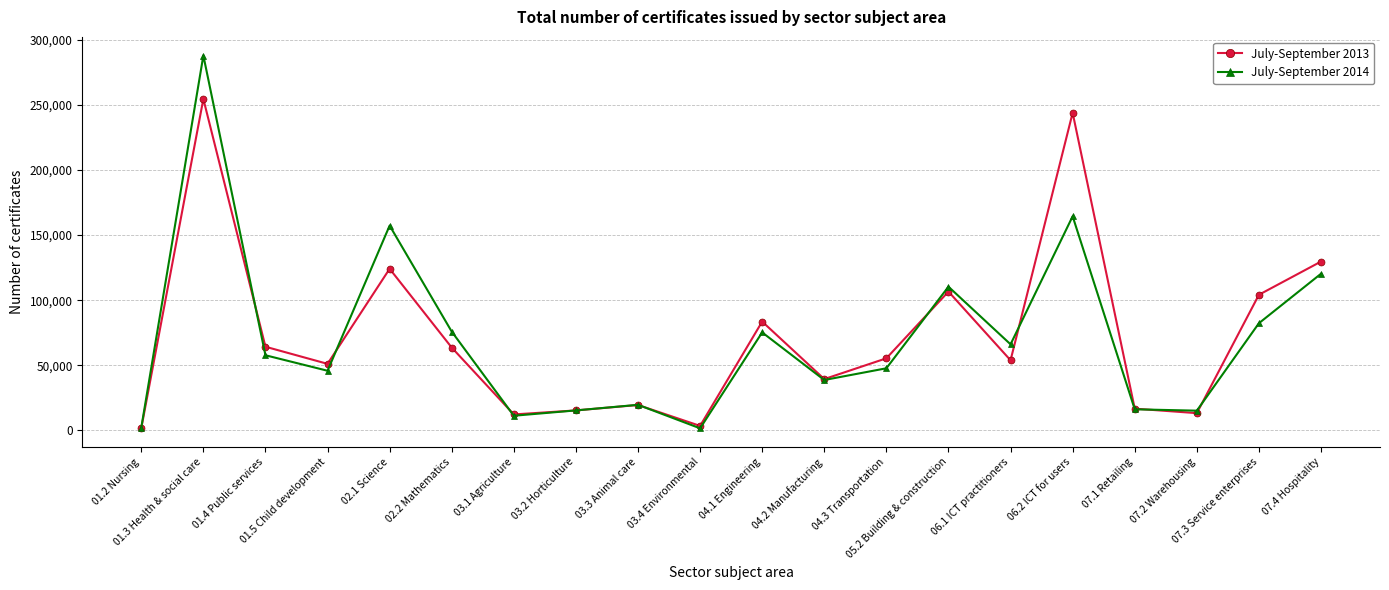

Between 06.2 ICT for users and 07.1 Retailing, which series saw the biggest shift?

July-September 2013